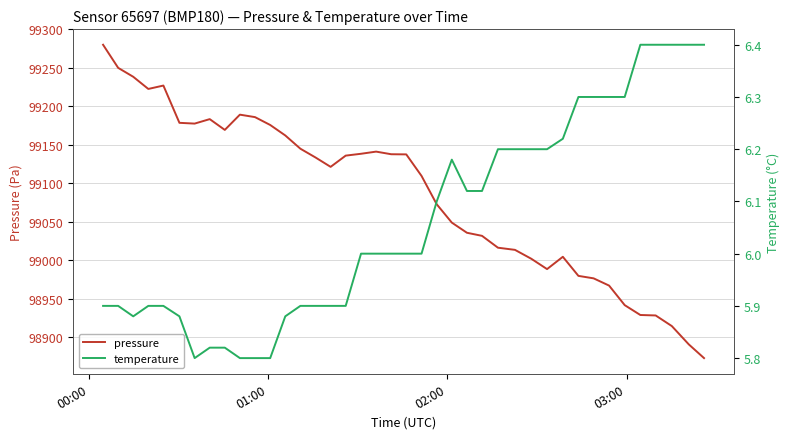

What is the difference between the second highest and second lowest values in the pressure series?

359.2